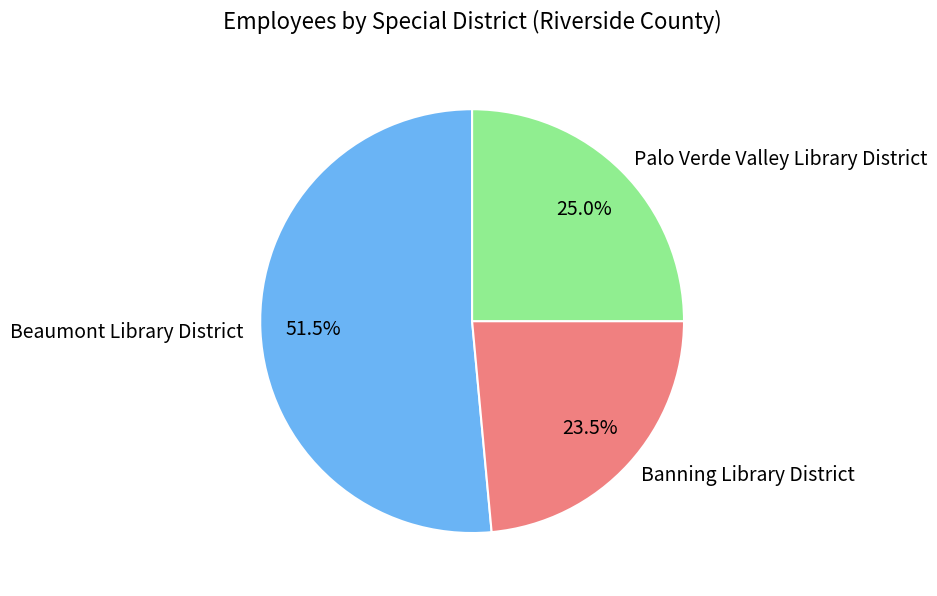

Count the number of slices in the pie.

3